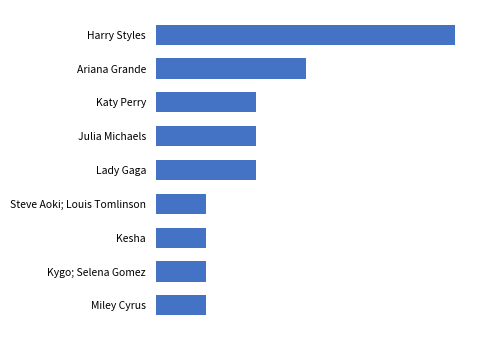

At which label is the value closest to 3?

Ariana Grande